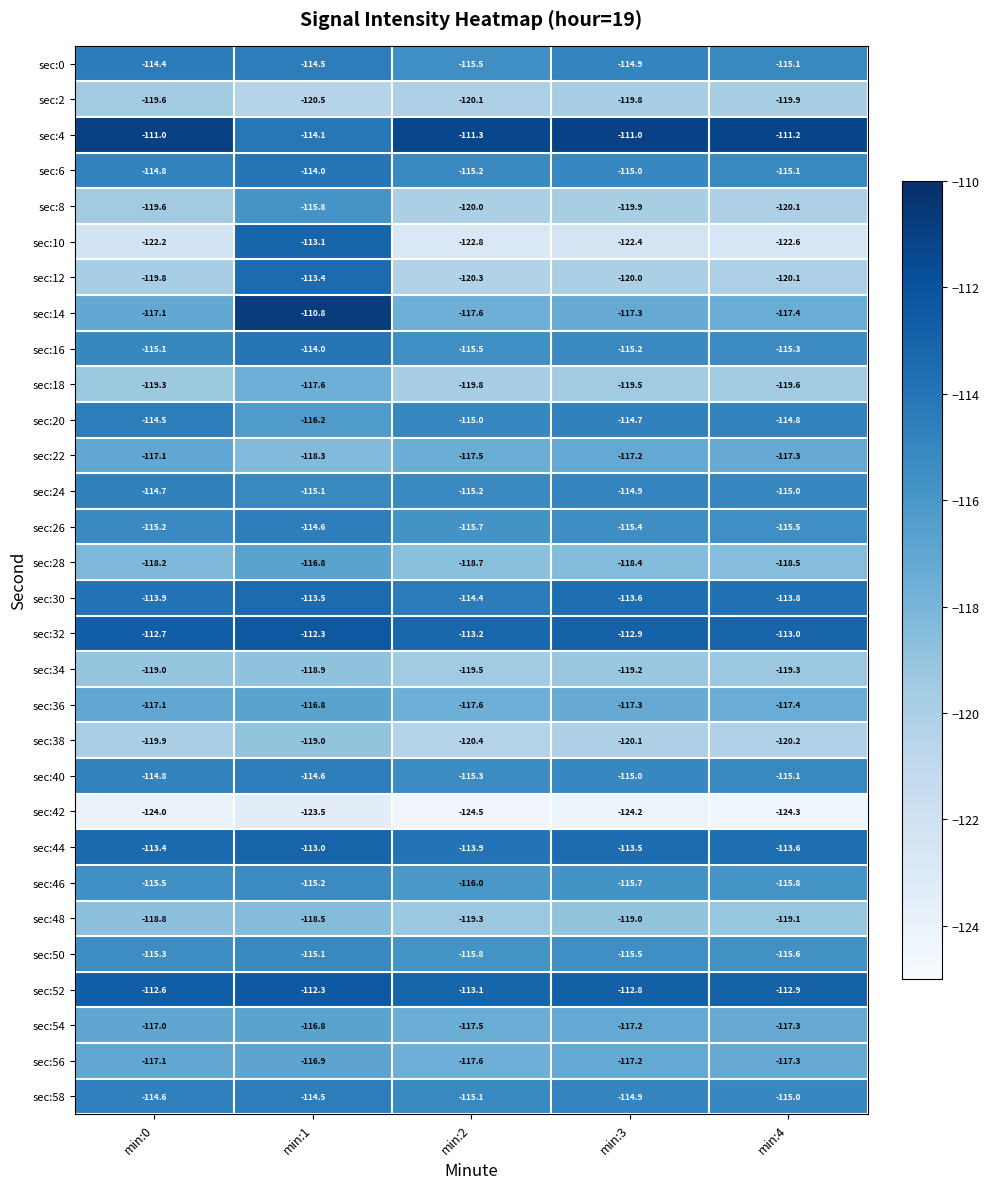

What is the minimum value for sec:2?

-120.5